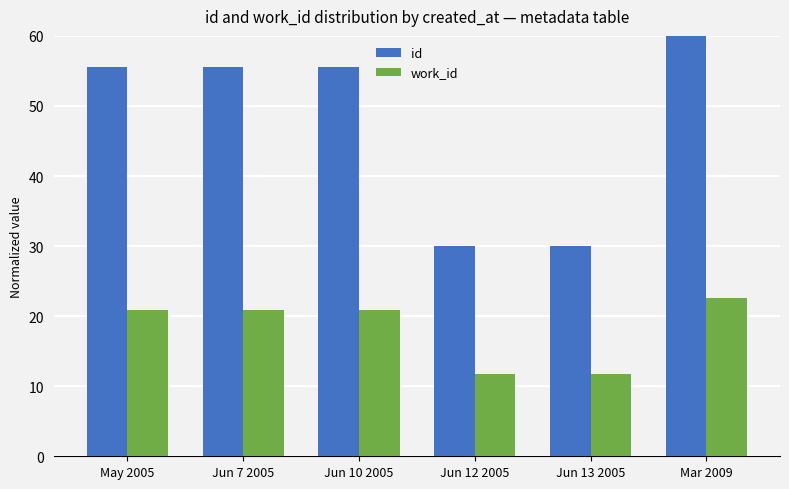

What position from the right is Jun 7 2005?

5